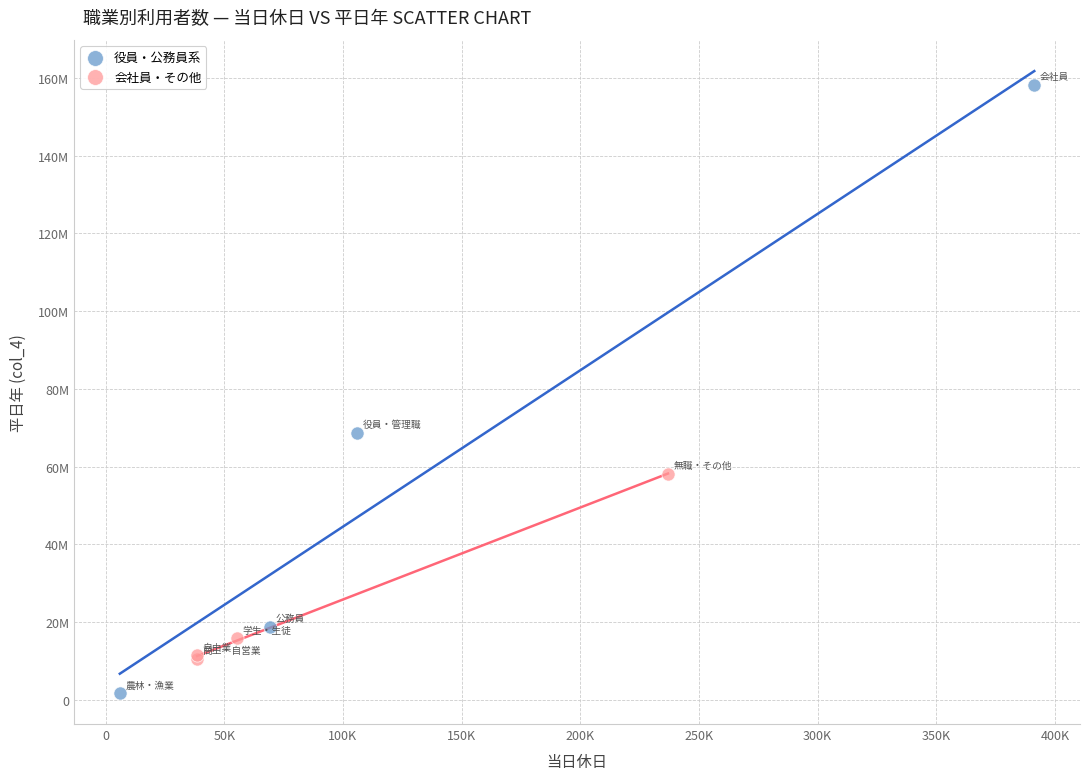

Which series reaches the maximum Y coordinate?

役員・公務員系